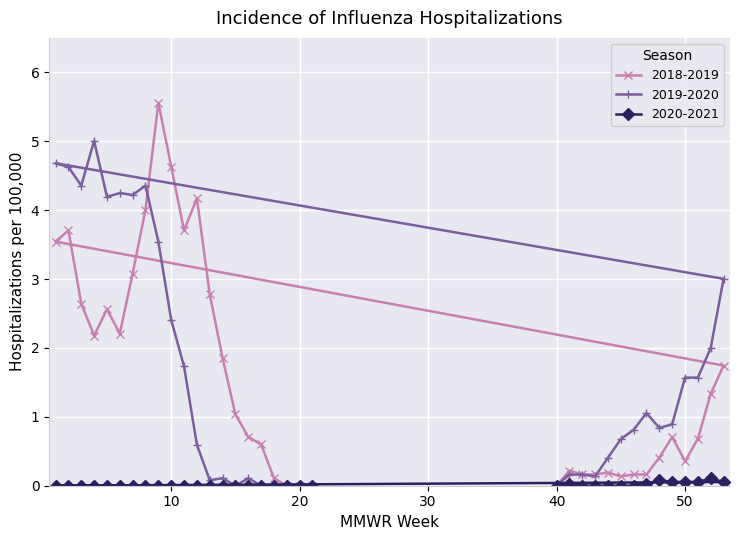

Is this an area chart (filled region under the line)?

No